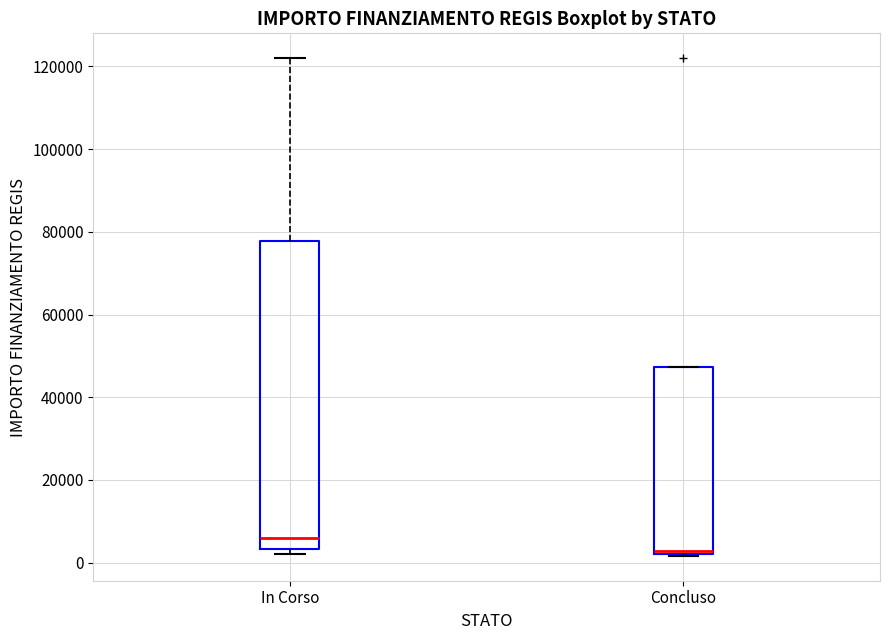

Reading left to right, transcribe this box plot: for each box, give where its median line is, the range the box spans, and where its two whiskers end, as read against the y-axis. The values are not printed on the chart, so give them approximately, as read against the axis.

In Corso: median 6000, box 4000 to 78000, whiskers 2000 to 122000
Concluso: median 2000, box 2000 to 48000, whiskers 2000 to 48000